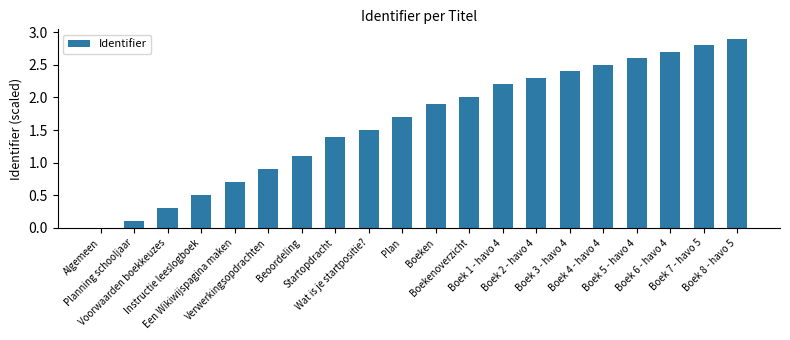

Is it true that the value at Algemeen is 1.0?

False